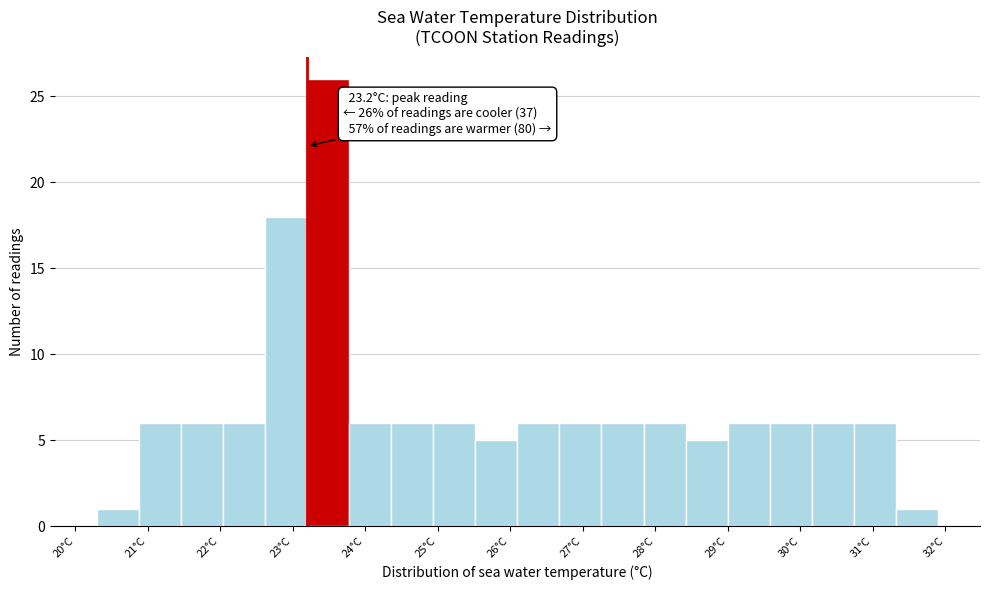

Over which range of the x-axis is the bar tallest?

23.20 to 23.78